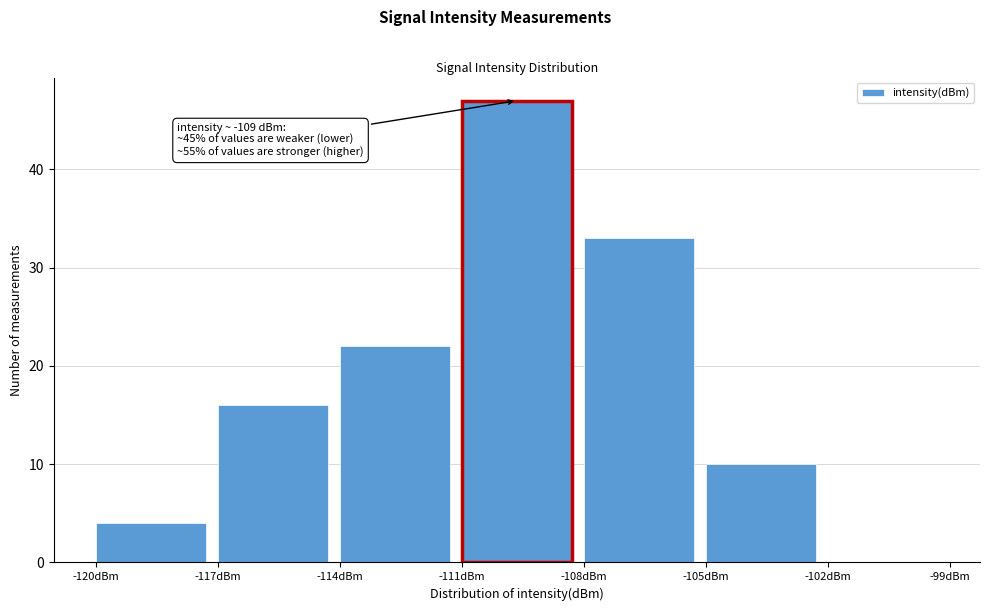

Which range on the x-axis has the tallest bar?

-111 to -108